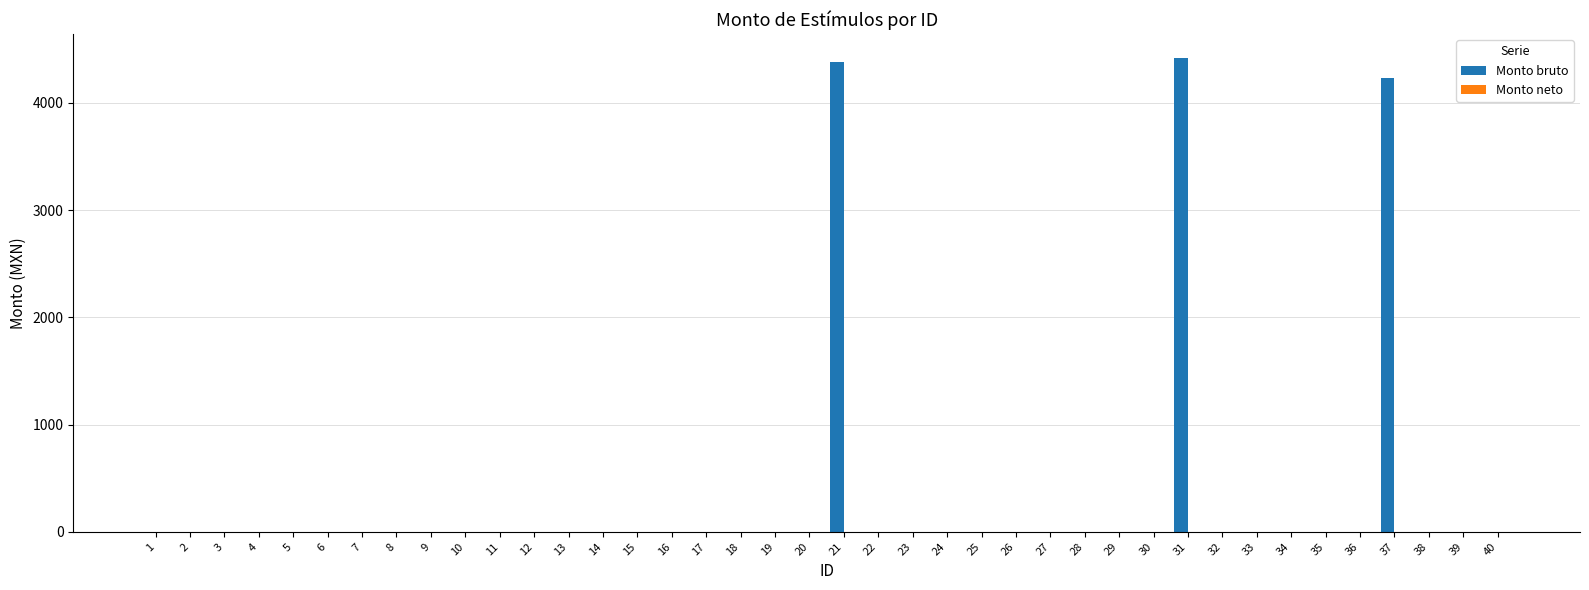

What is the greatest value displayed?

4418.8